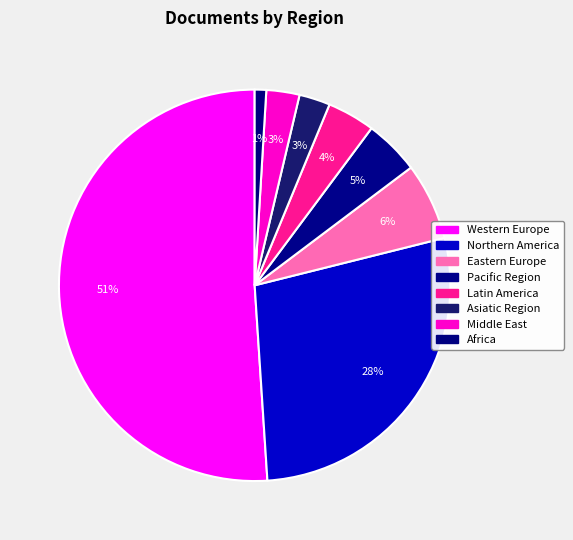

To the nearest percent, what portion does Middle East represent?

3%